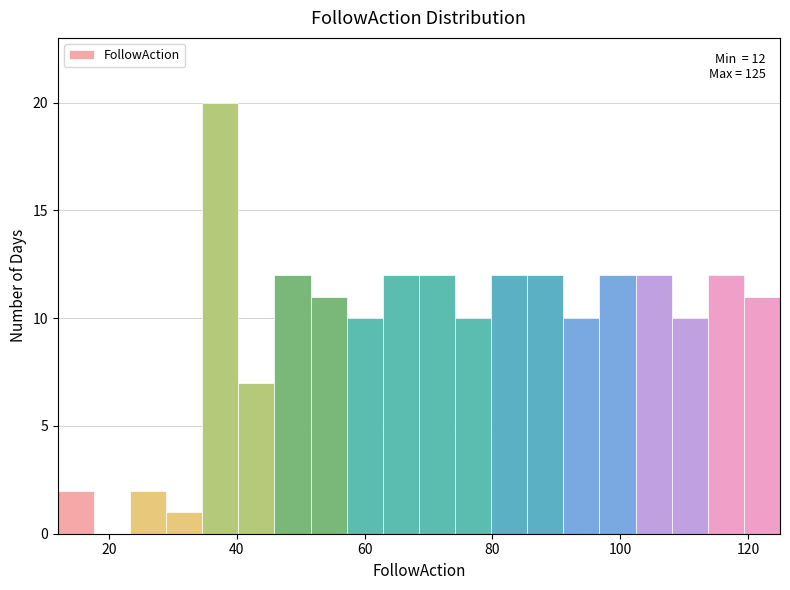

Around what value on the x-axis is the tallest bar? Give the approximate position of its centre, as read against the axis.

38